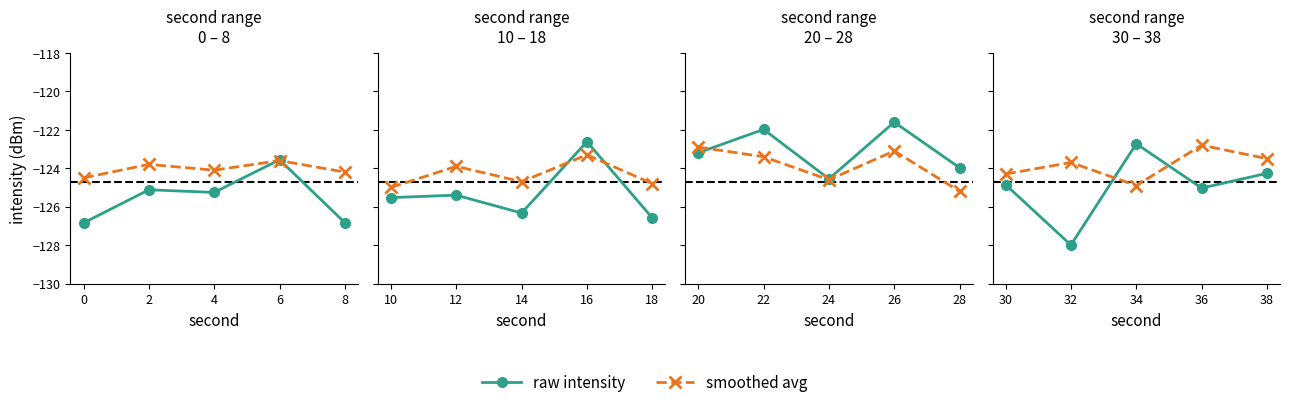

Between 38 and 30, which is larger?

38